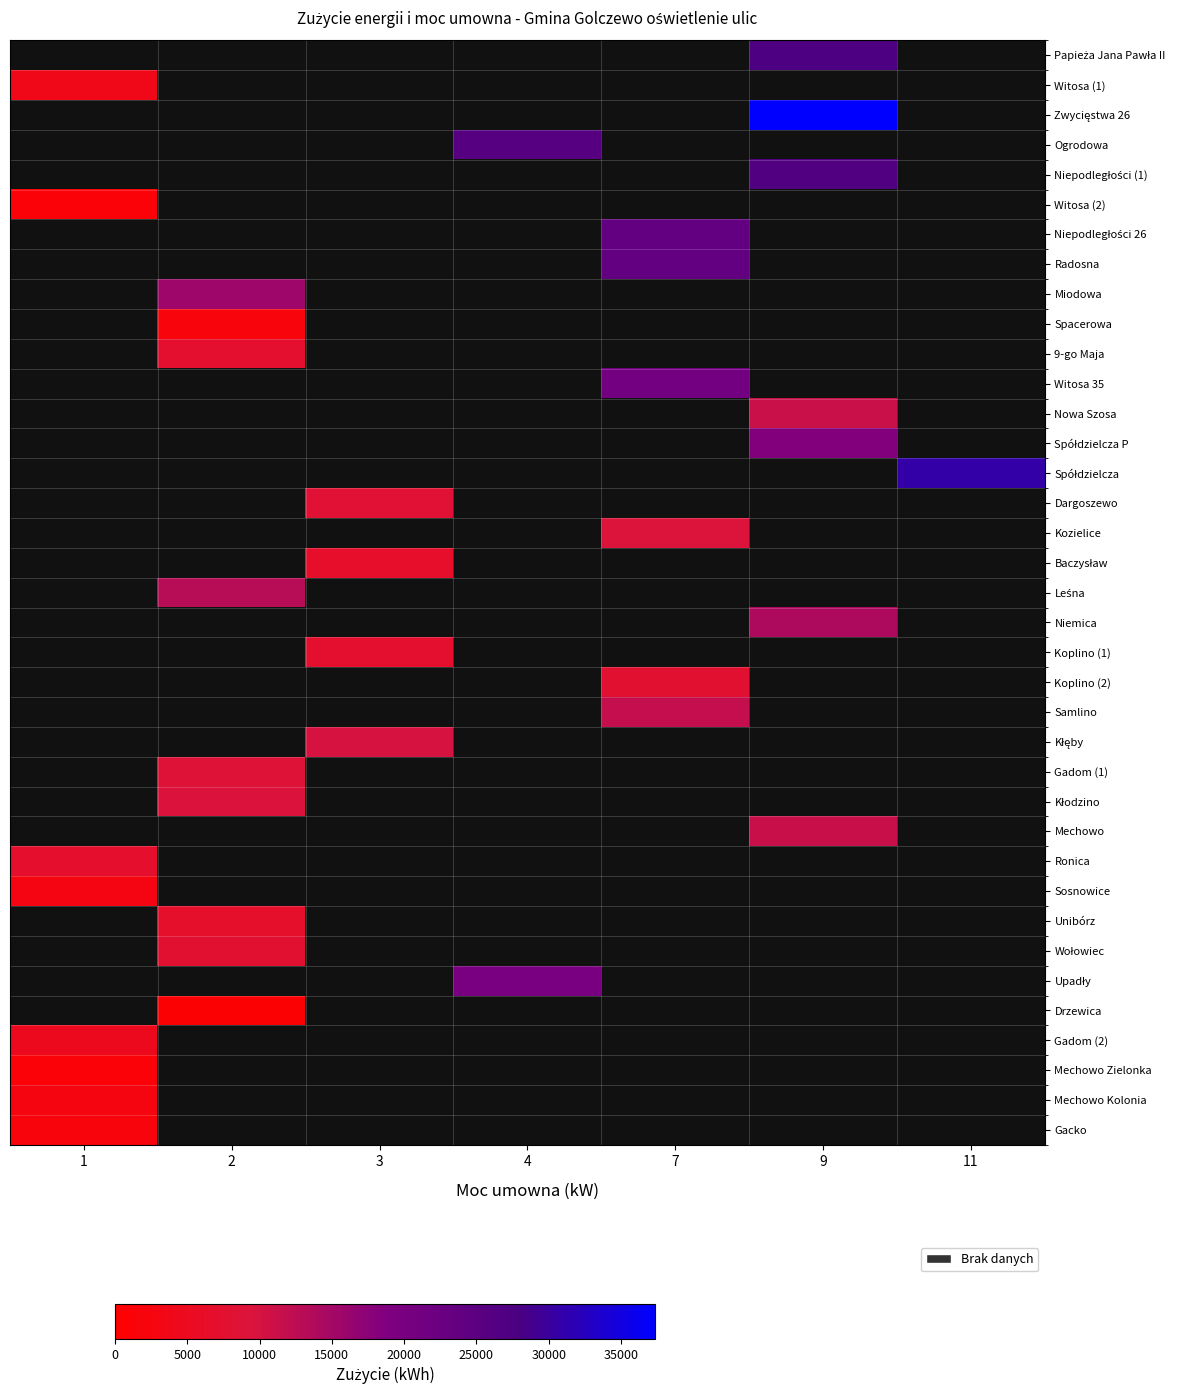

How many distinct data groups are displayed?

37